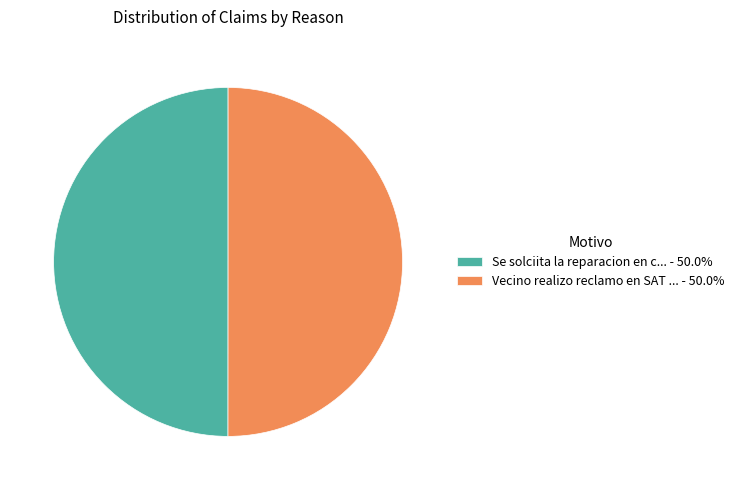

Count the number of slices in the pie.

2